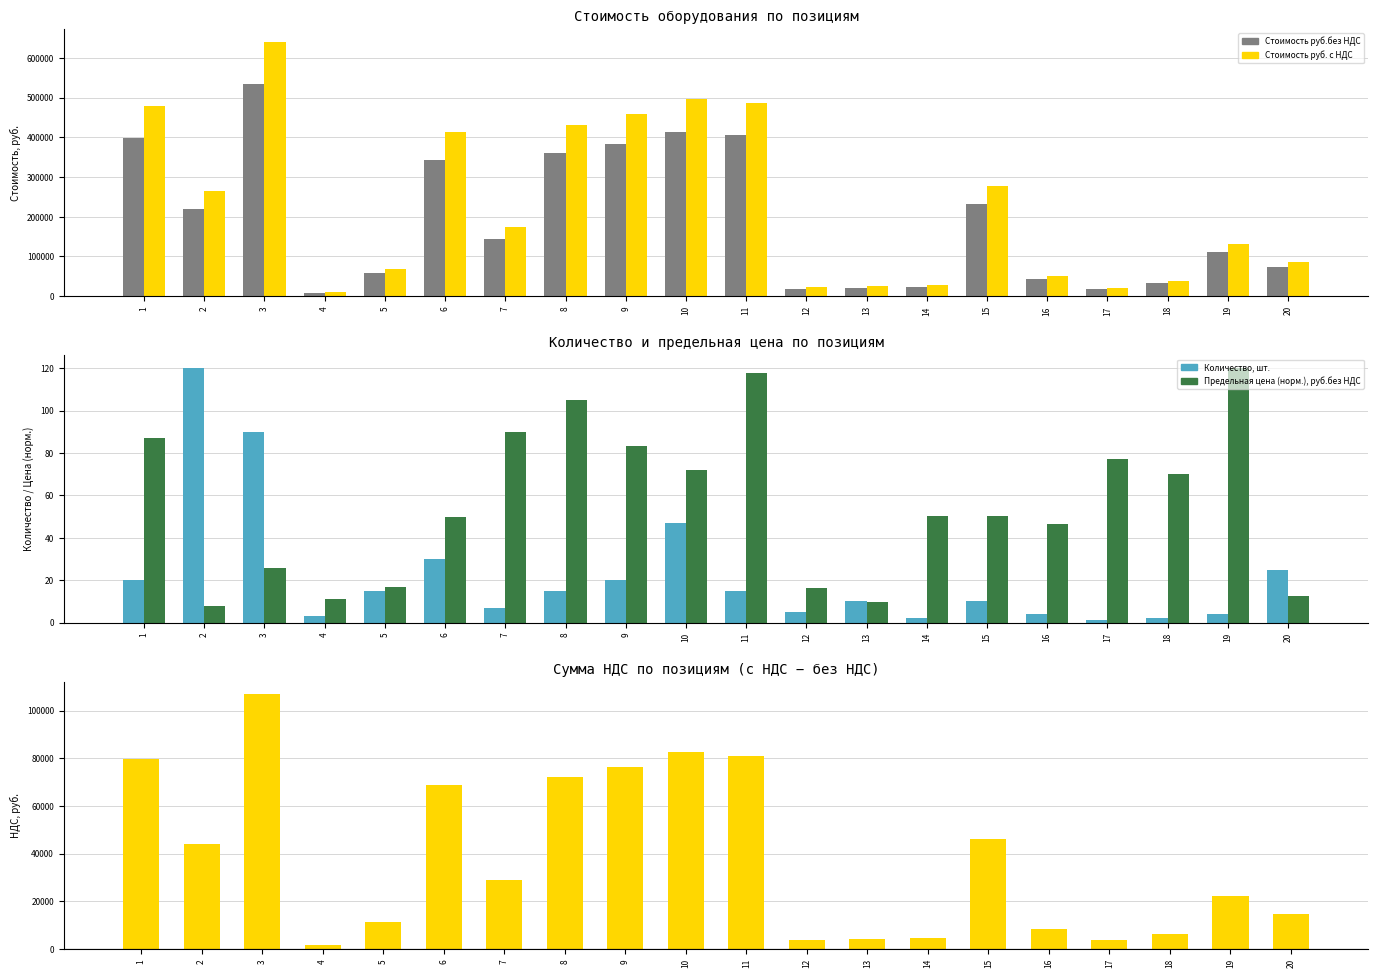

Which series has the largest range (max minus min)?

Стоимость руб. с НДС